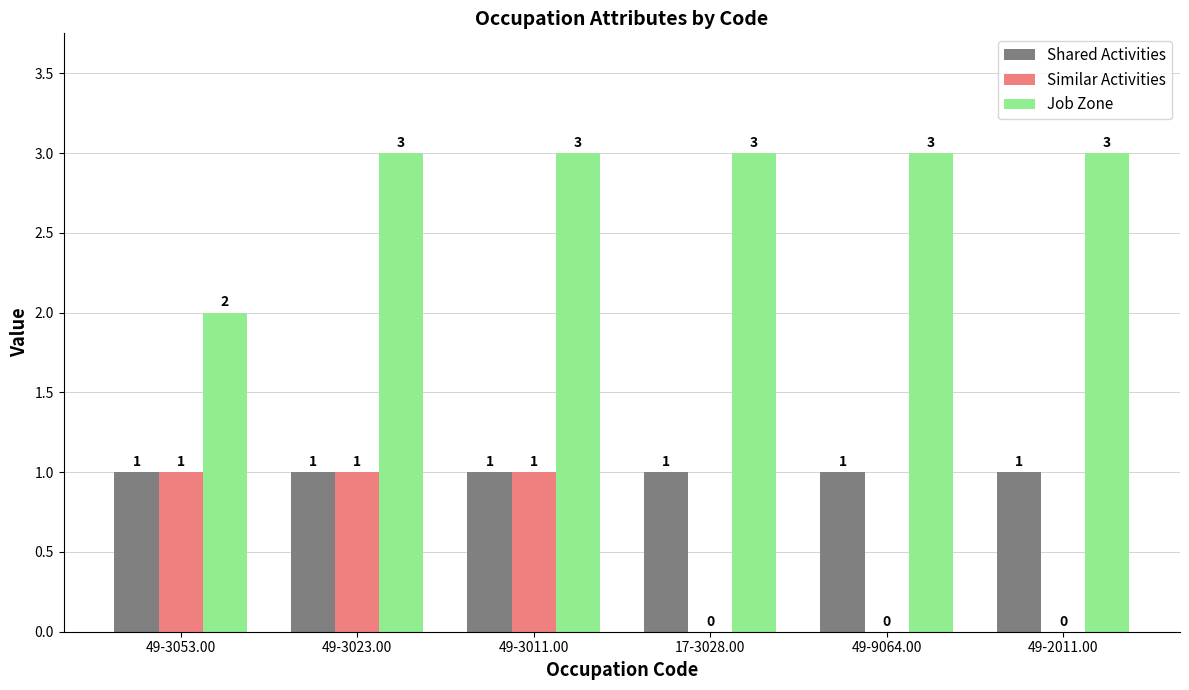

Is it true that Job Zone equals 2 at 49-3053.00?

True